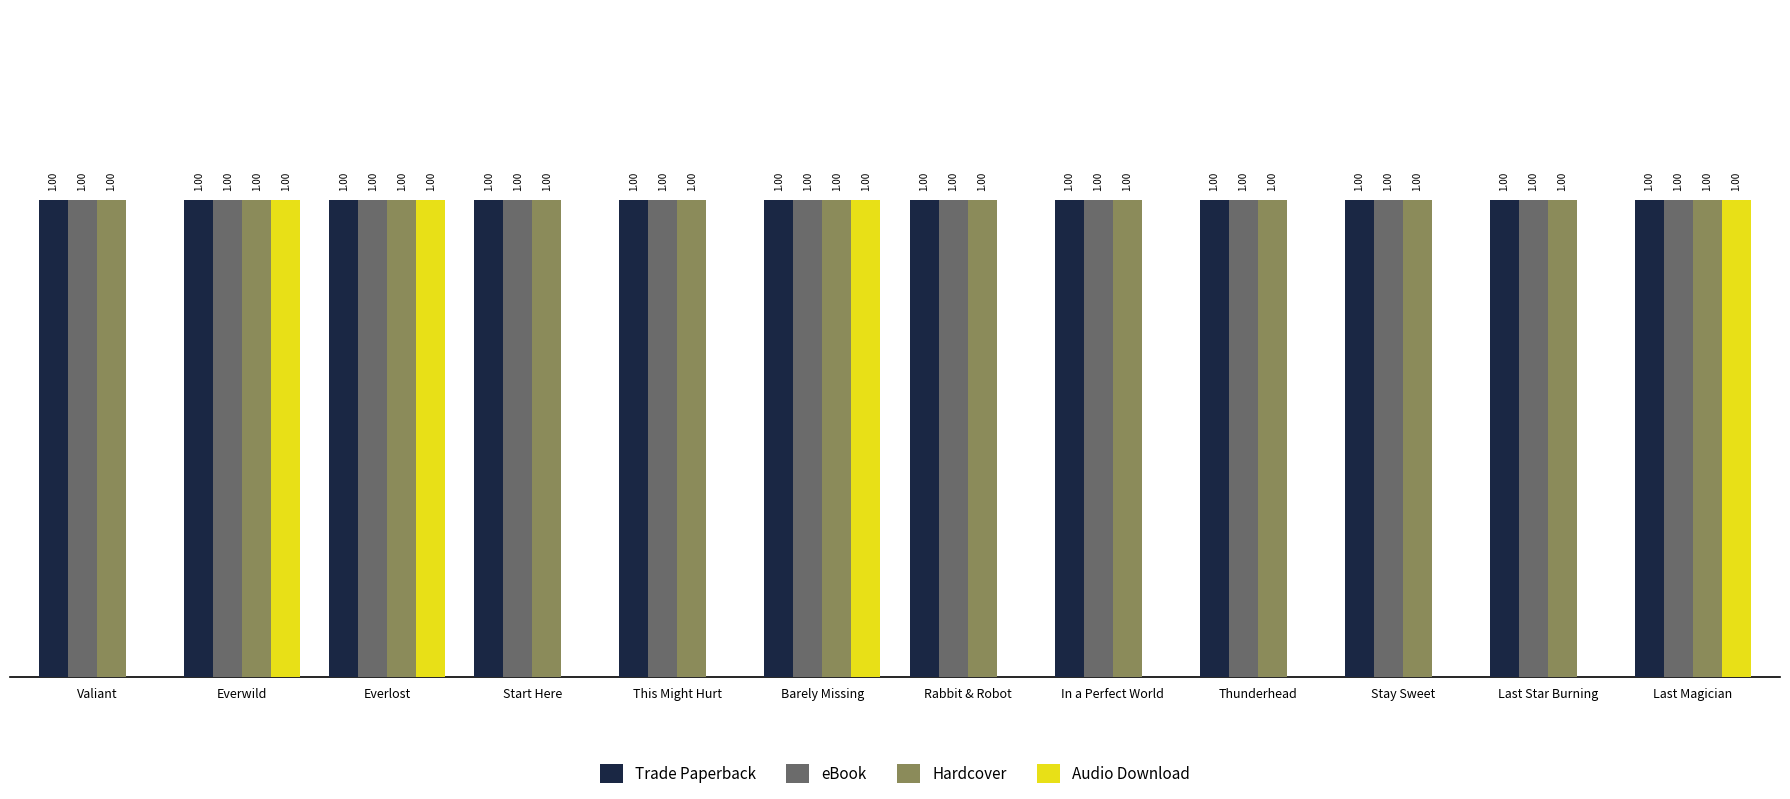

Which series changed the most between Everlost and Thunderhead?

Audio Download